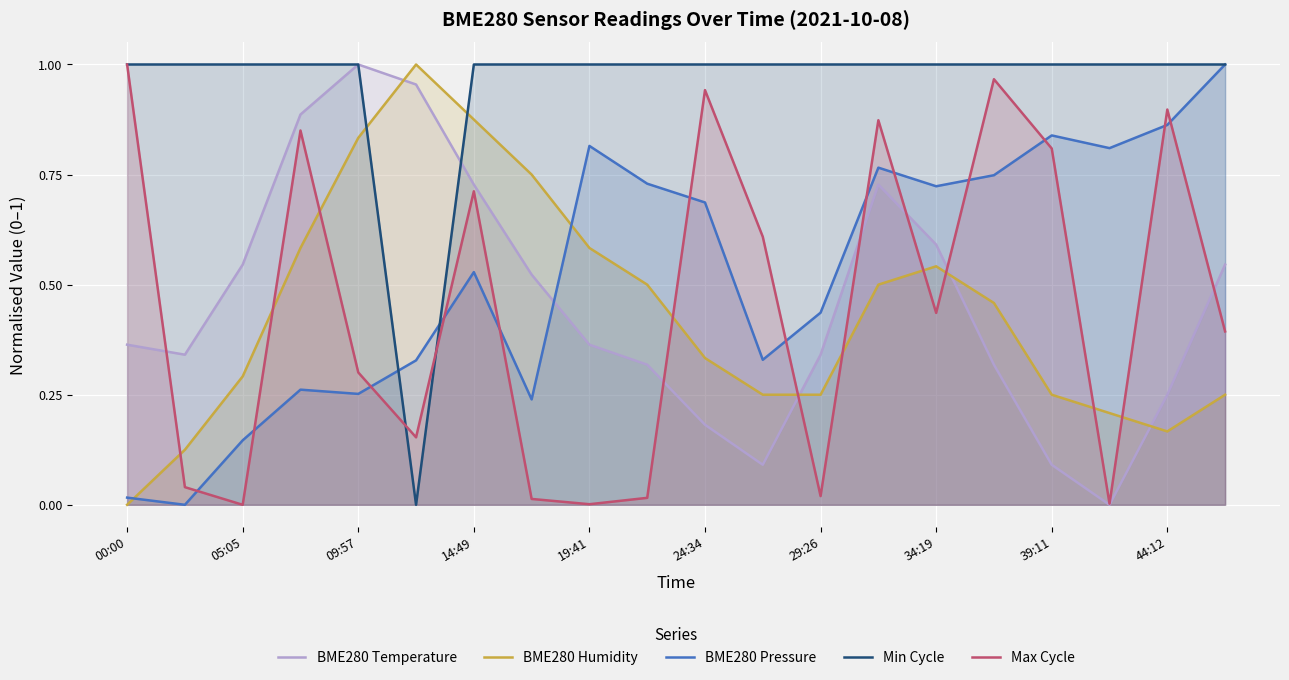

At 13, list the series in order from largest to smallest.

Min Cycle, Max Cycle, BME280 Pressure, BME280 Temperature, BME280 Humidity